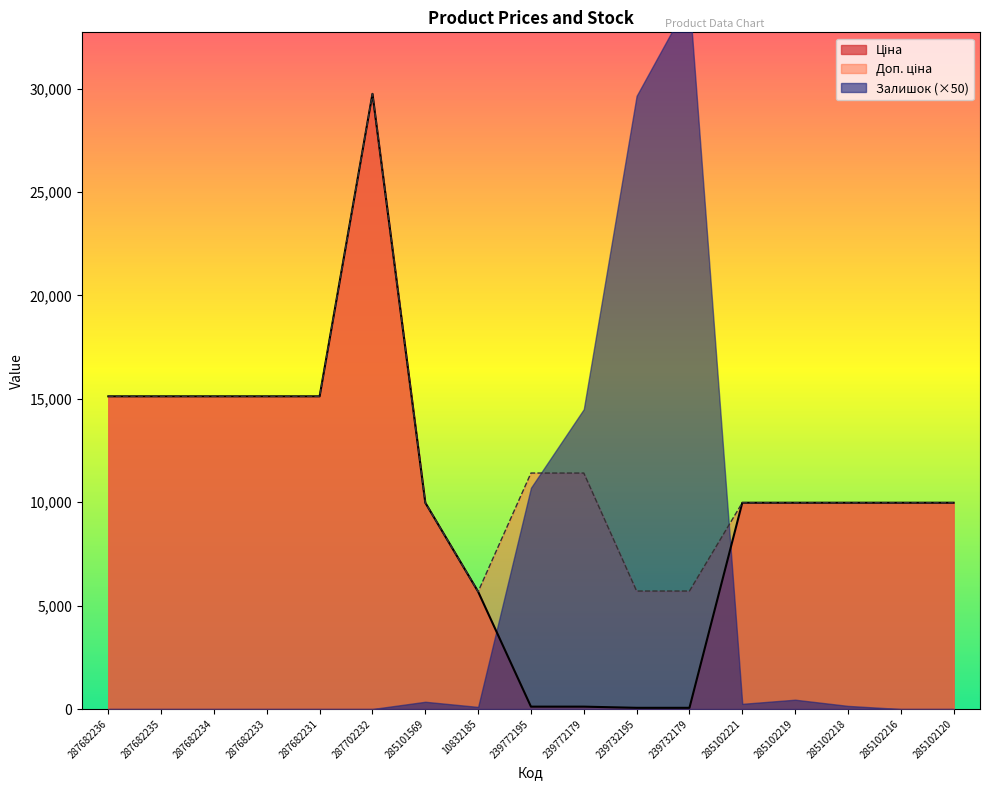

The value of Ціна at 285102221 is 5278.3. True or false?

False